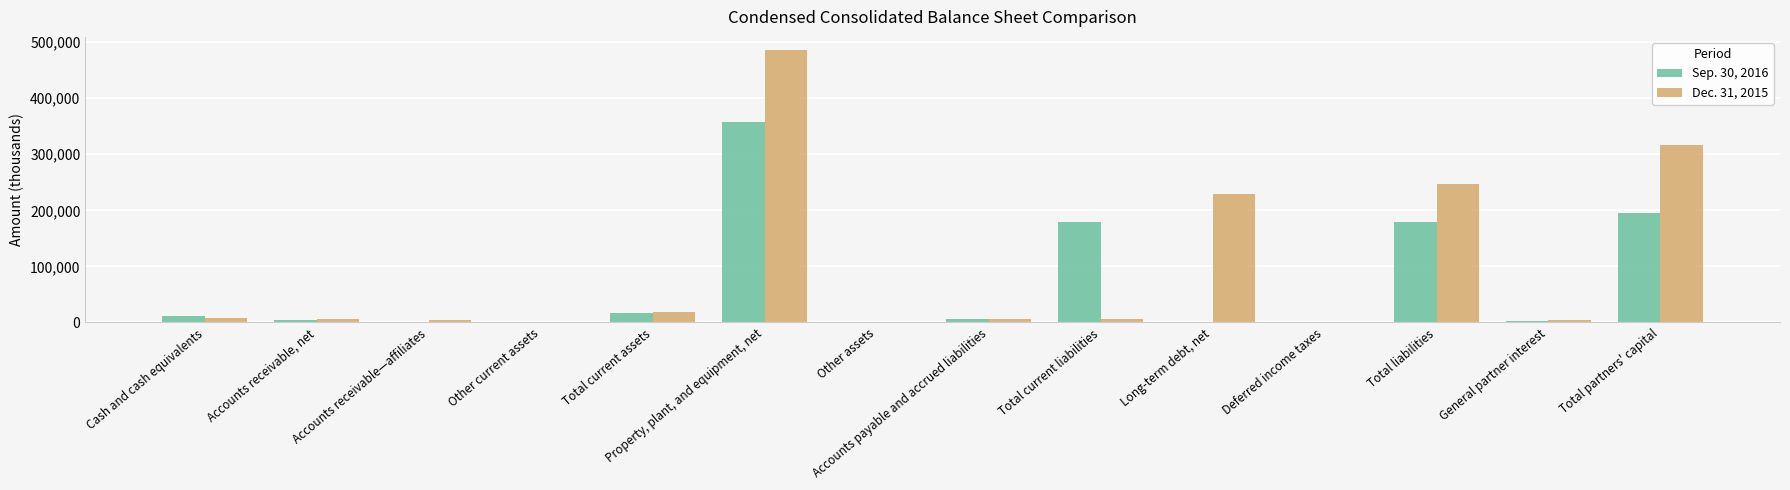

What is the average value of the Sep. 30, 2016 series?

68365